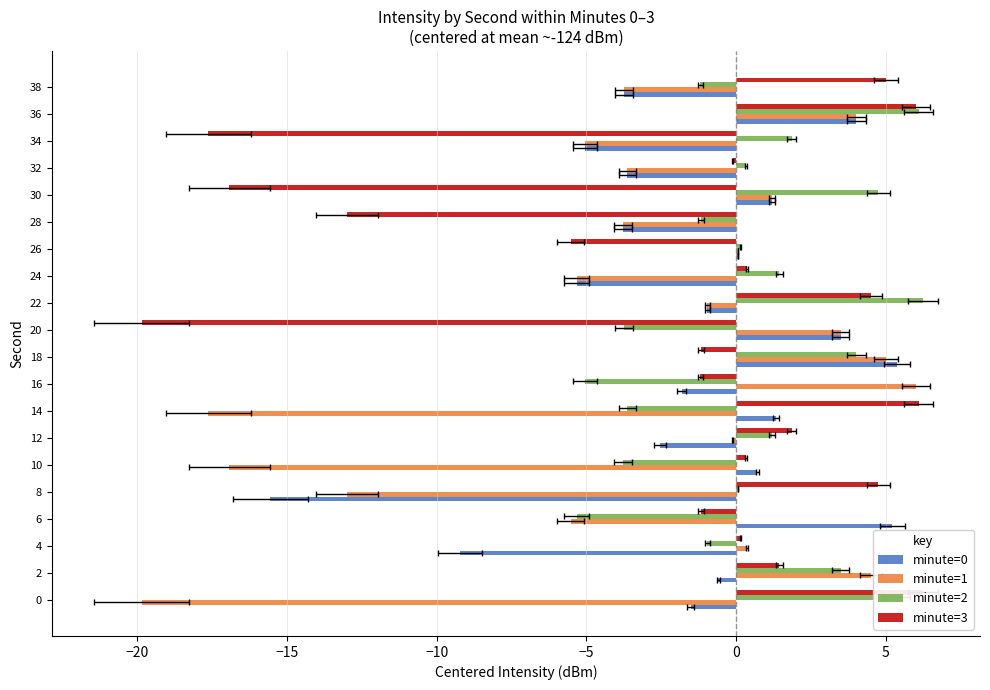

Reading left to right, transcribe all the data shown in this chart.

minute=0: -1.5	-0.6	-9.2	5.2	-15.6	0.7	-2.5	1.3	-1.8	5.4	3.5	-1.0	-5.3	0.1	-3.8	1.2	-3.6	-5.0	4.0	-3.7
minute=1: -19.9	4.5	0.4	-5.5	-13.0	-16.9	-0.1	-17.6	6.0	5.0	3.5	-1.0	-5.3	0.1	-3.8	1.2	-3.6	-5.0	4.0	-3.7
minute=2: 5.4	3.5	-1.0	-5.3	0.1	-3.8	1.2	-3.6	-5.0	4.0	-3.7	6.2	1.4	0.1	-1.2	4.8	0.3	1.9	6.1	-1.2
minute=3: 6.2	1.4	0.1	-1.2	4.8	0.3	1.9	6.1	-1.2	-1.2	-19.9	4.5	0.4	-5.5	-13.0	-16.9	-0.1	-17.6	6.0	5.0